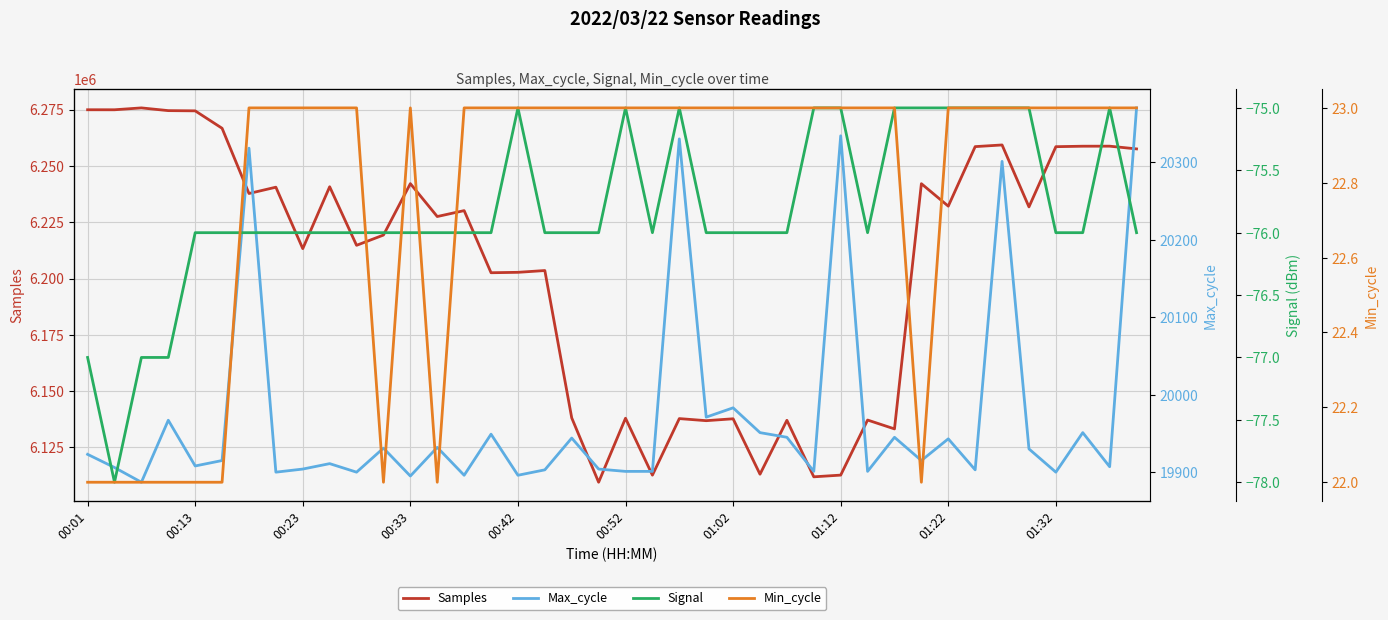

How many values in the Min_cycle series are below 23?

9